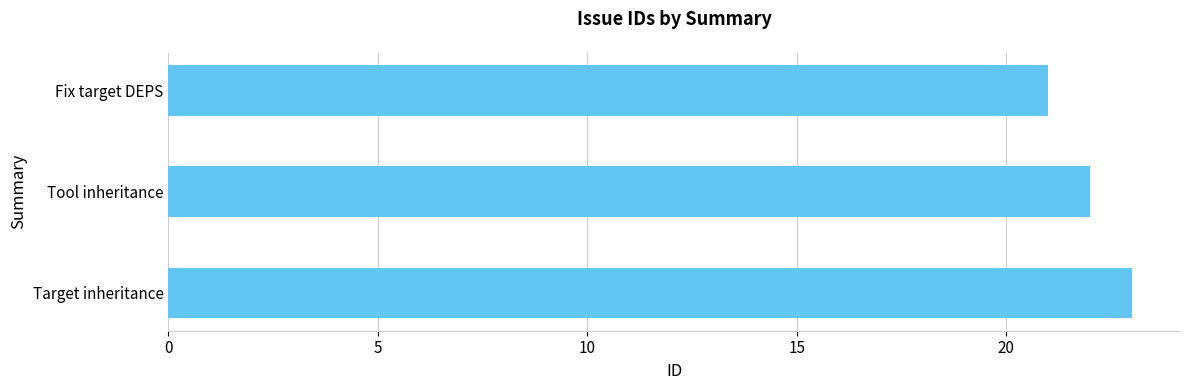

Reading top to bottom, transcribe all the data shown in this chart.

Fix target DEPS=21	Tool inheritance=22	Target inheritance=23